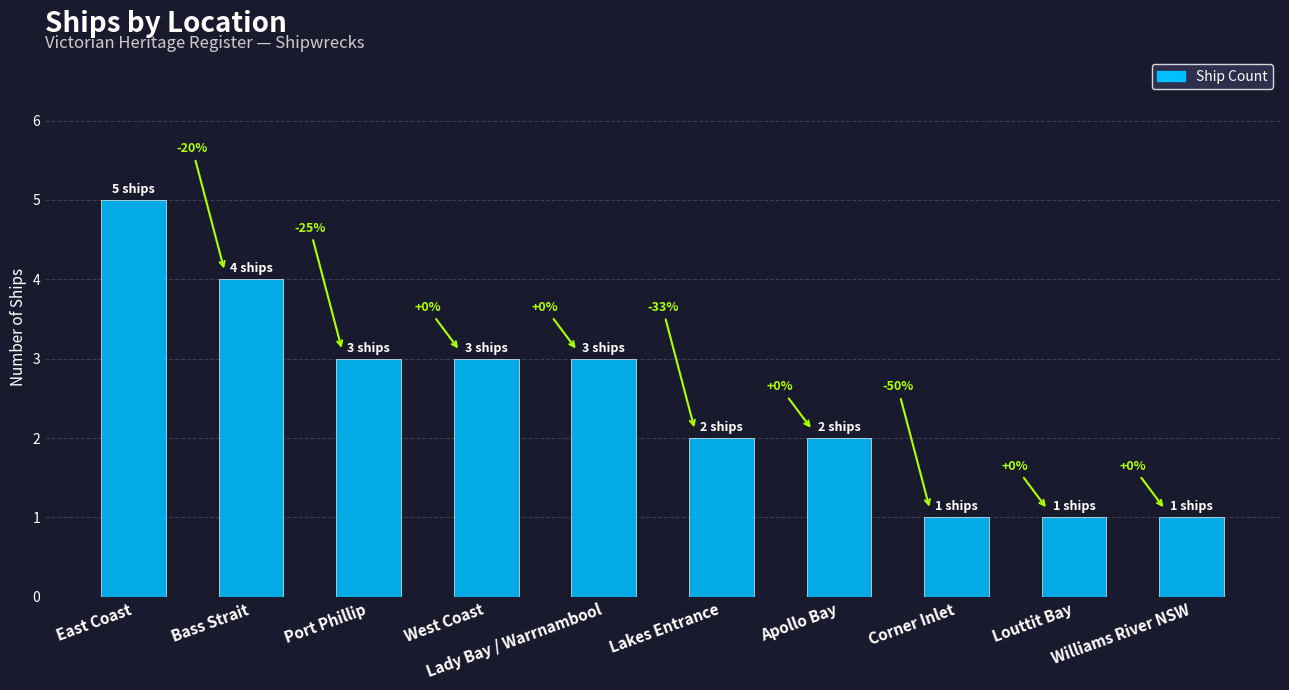

At which label is the value closest to 3?

Port Phillip